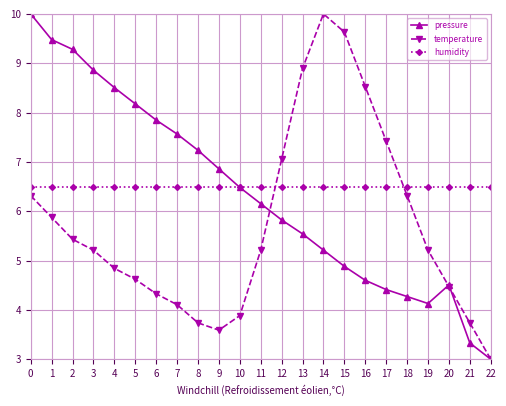

What is the spread (max minus min) of values at 4?

3.7